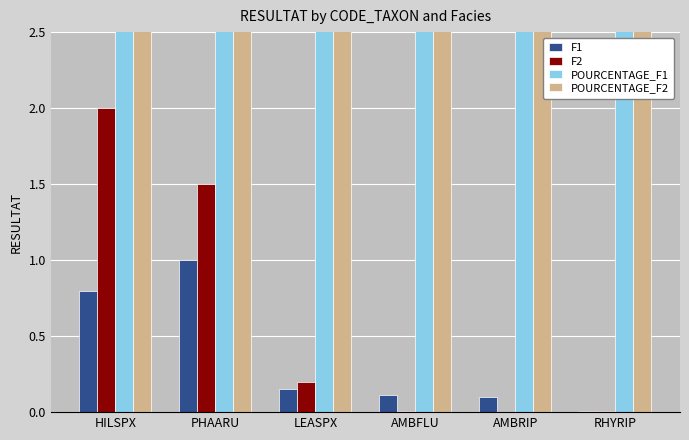

At how many categories does at least one series exceed 0?

6